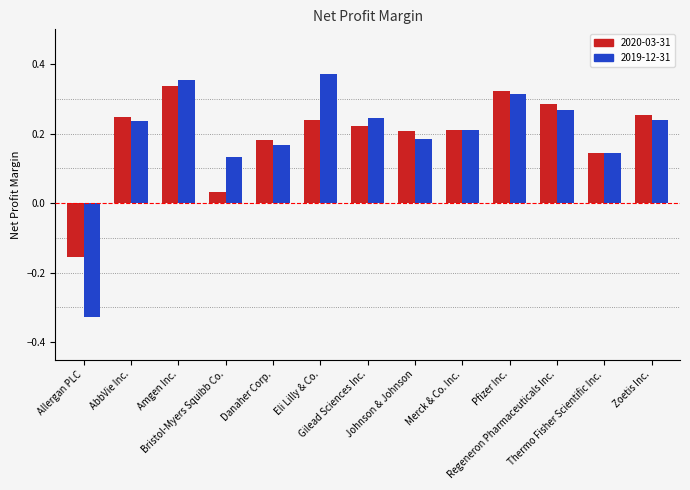

Are the bars horizontal?

No